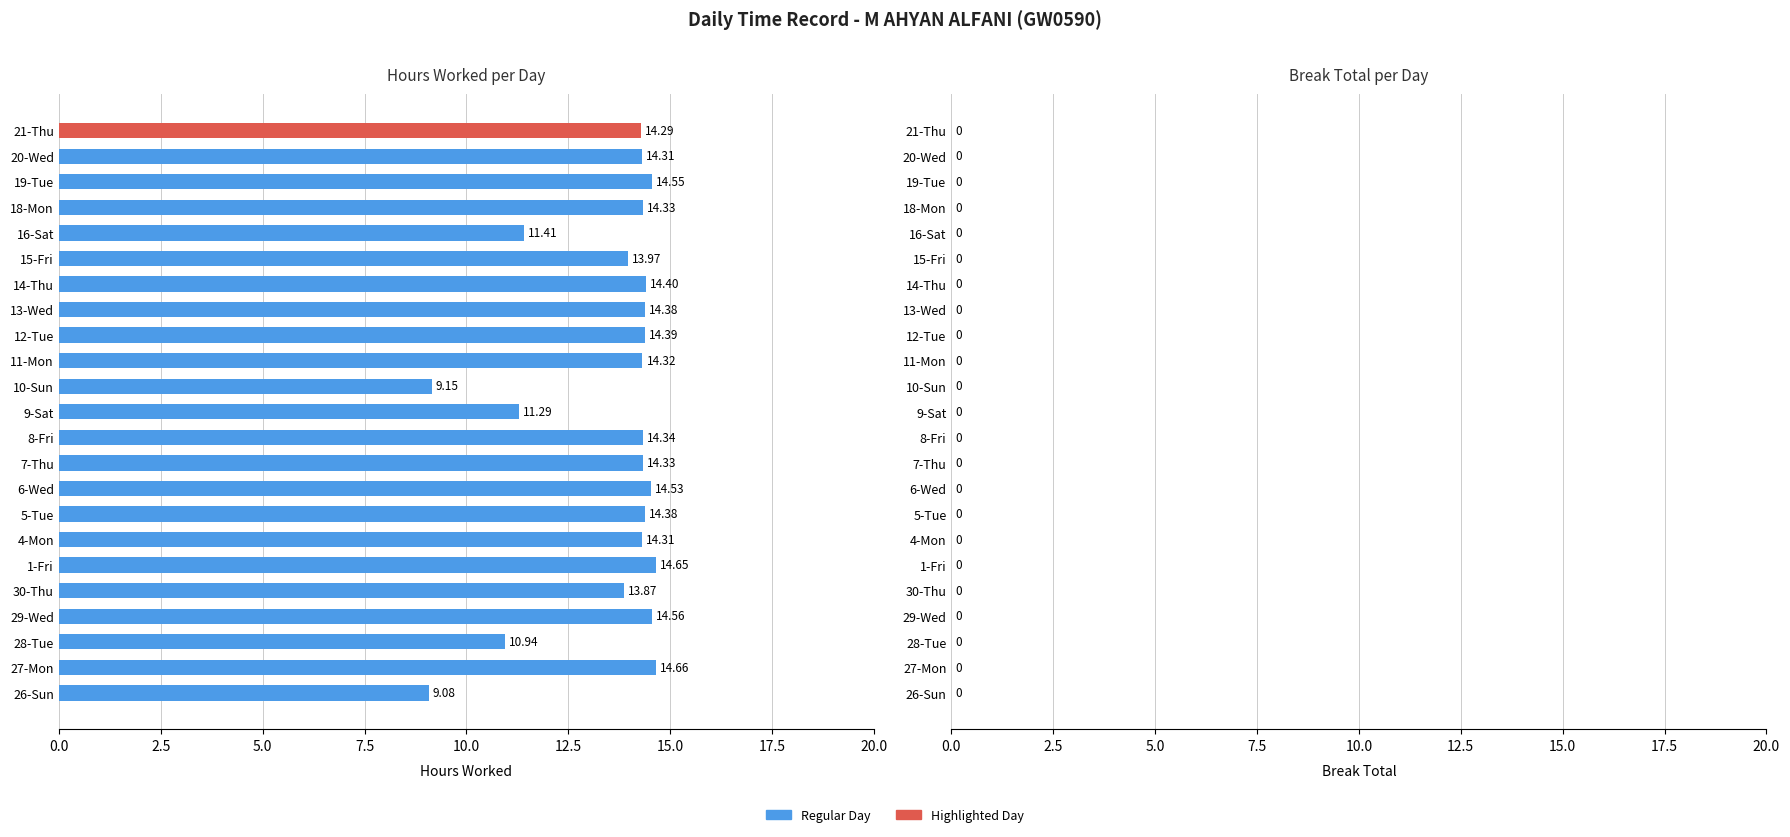

What is the ratio of the value at 15-Fri to the value at 26-Sun?

1.5